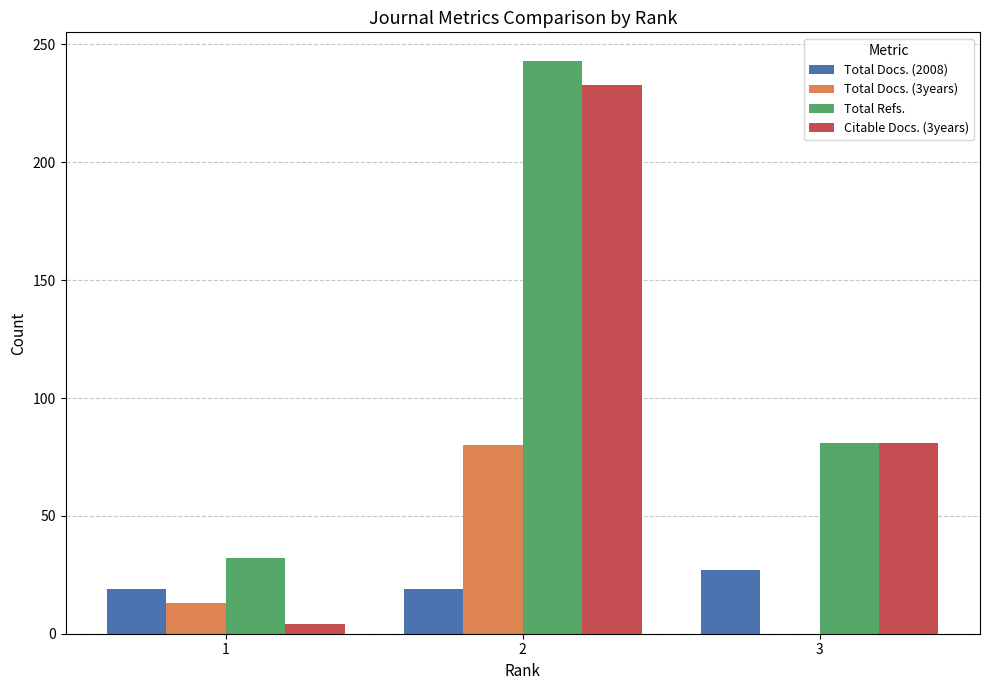

What are all the series names shown in the legend?

Total Docs. (2008), Total Docs. (3years), Total Refs., Citable Docs. (3years)